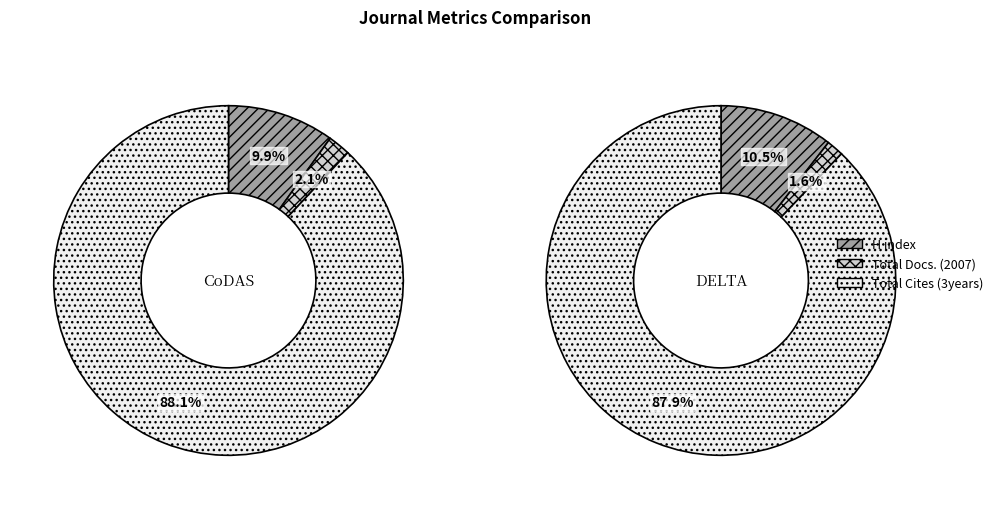

Which series has the widest spread of values?

Total Cites (3years)